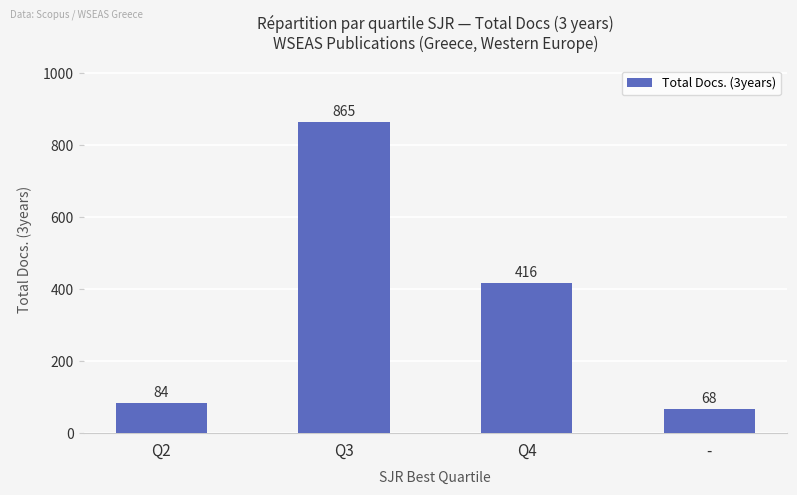

What is the change in value from Q2 to Q4?

+332